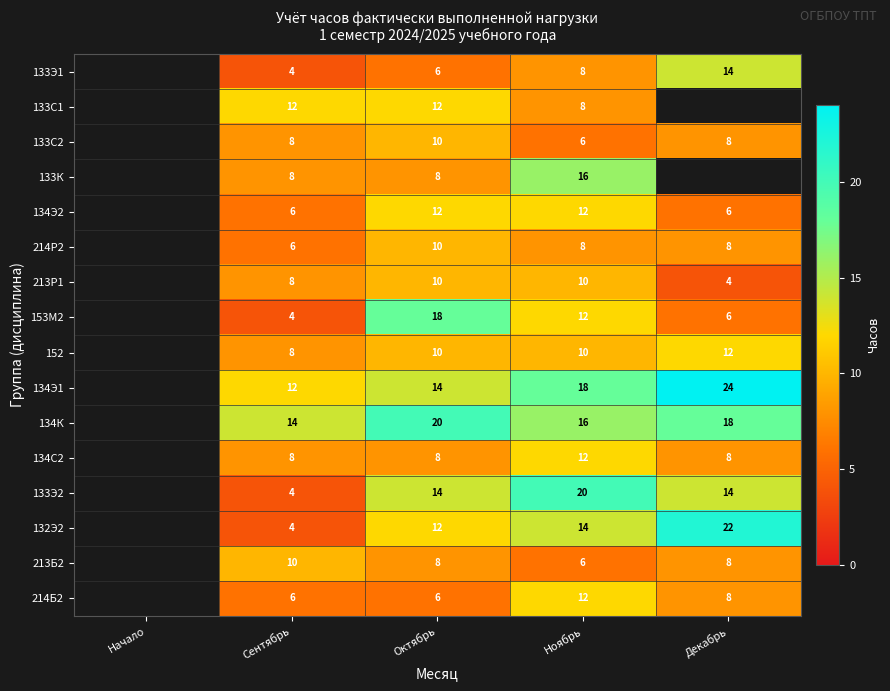

Is the value of 133Э2 at Октябрь greater than the value of 134К at Декабрь?

No